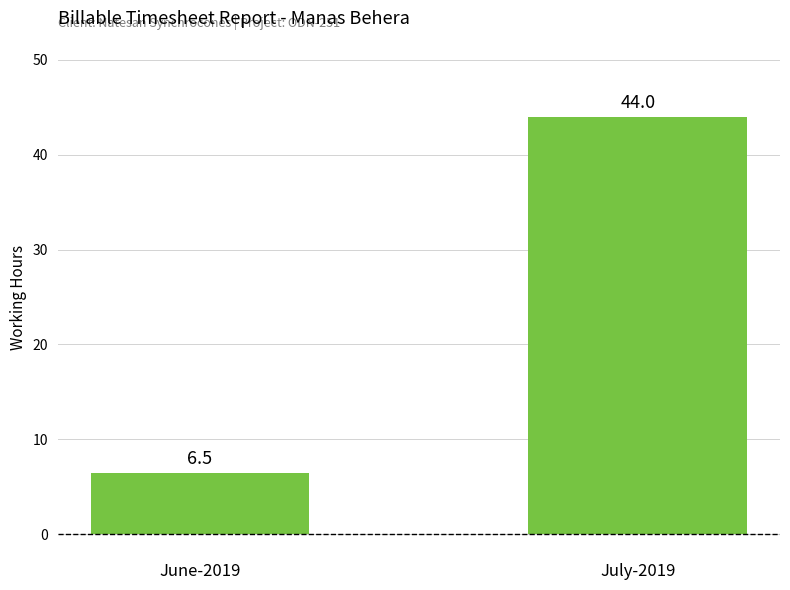

Rank the categories by value from highest to lowest.

July-2019, June-2019